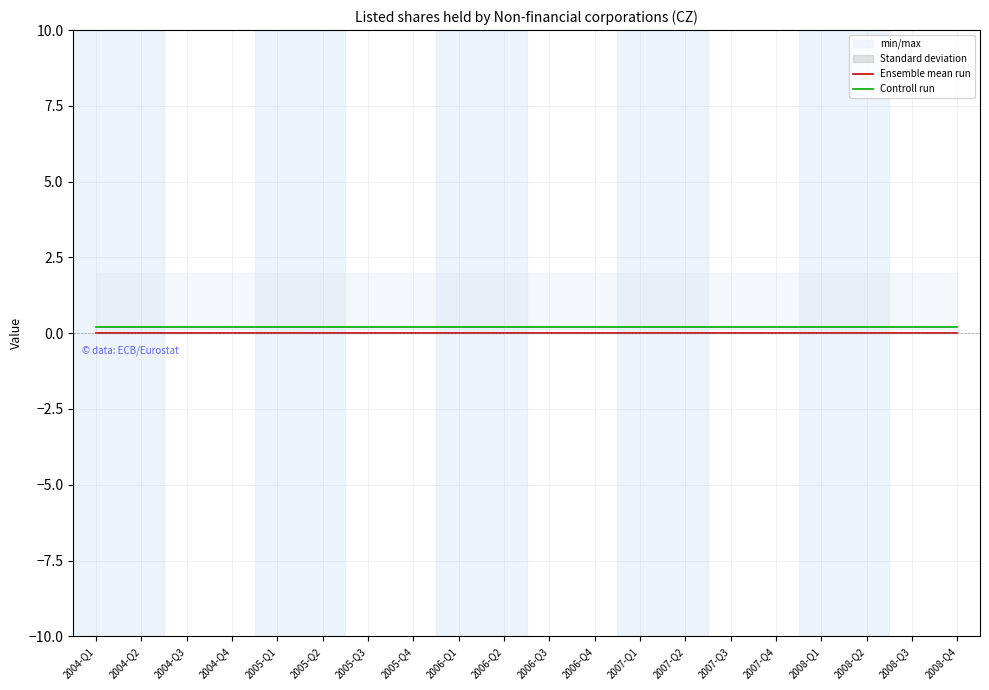

True or false: Ensemble mean run has more than 0 points higher than both neighbors.

False